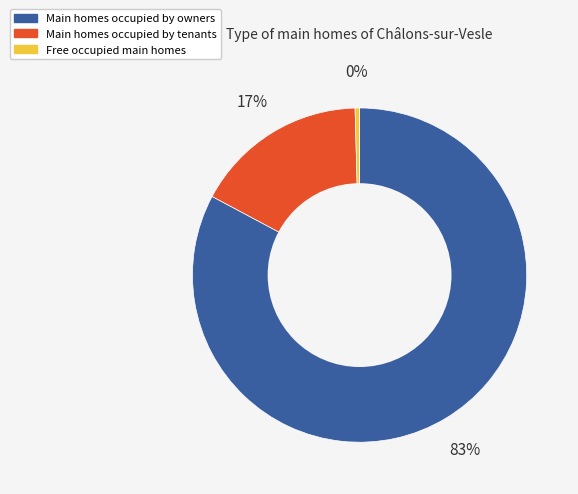

Does any single category account for the majority?

Yes